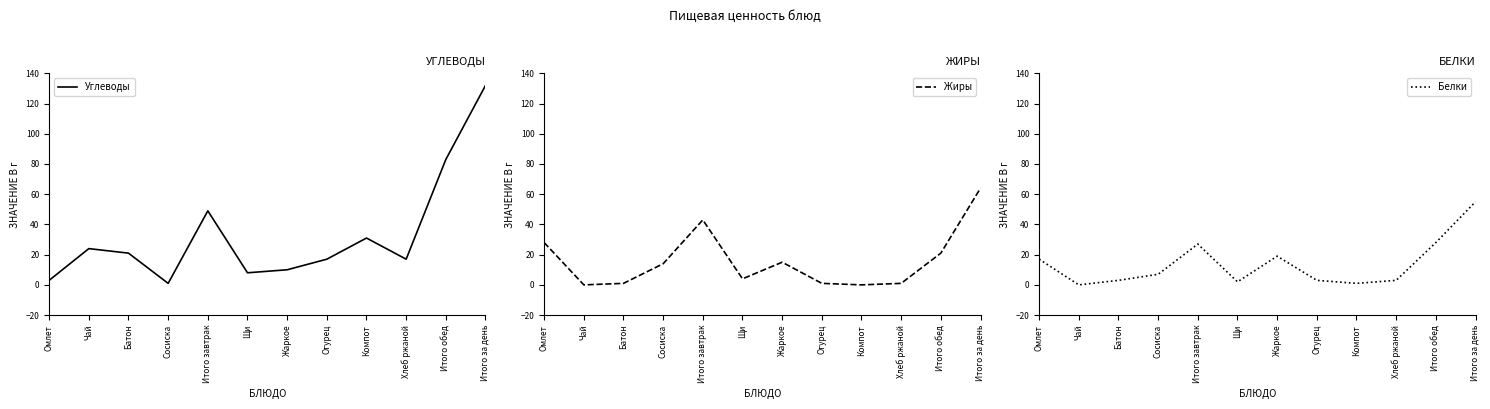

Reading left to right, extract all data points from this chart.

Углеводы: 3	24	21	1	49	8	10	17	31	17	83	132
Жиры: 28	0	1	14	43	4	15	1	0	1	21	64
Белки: 17	0	3	7	27	2	19	3	1	3	28	55